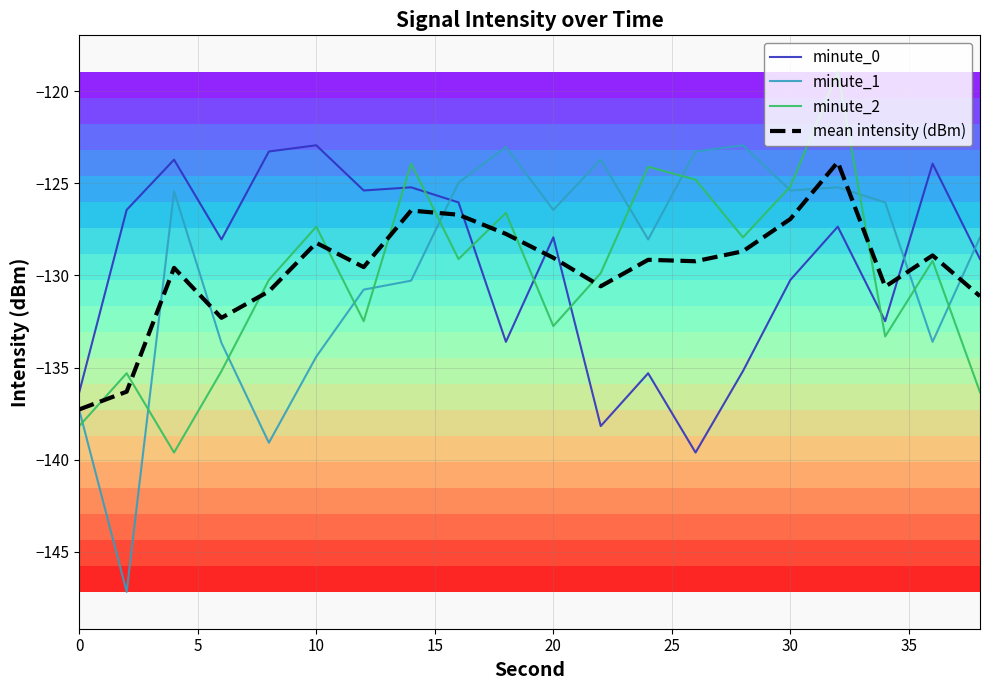

How many categories are shown in the chart?

20